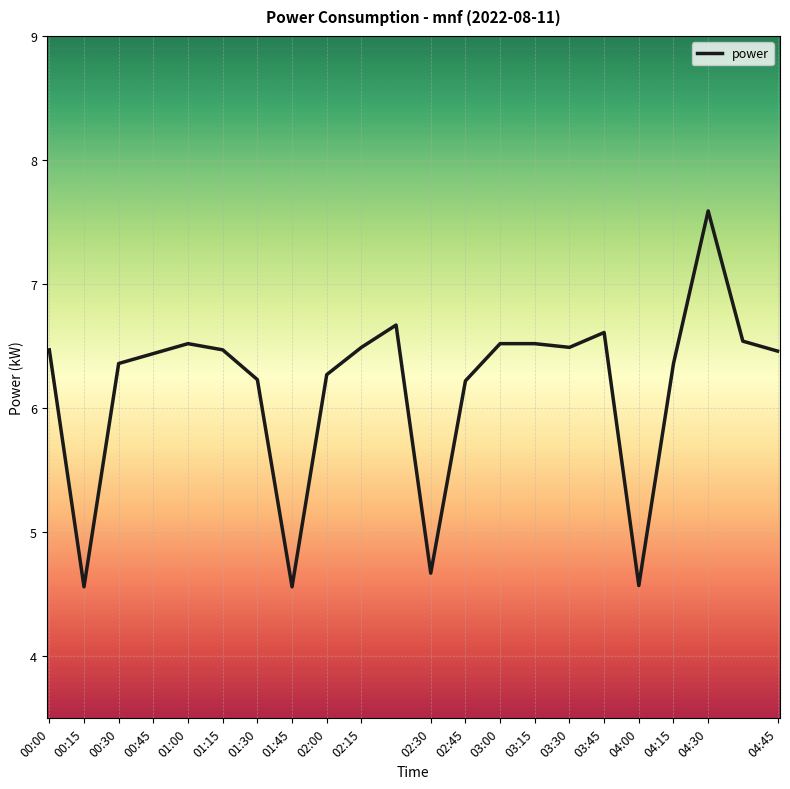

Count the number of values greater than 6.

18